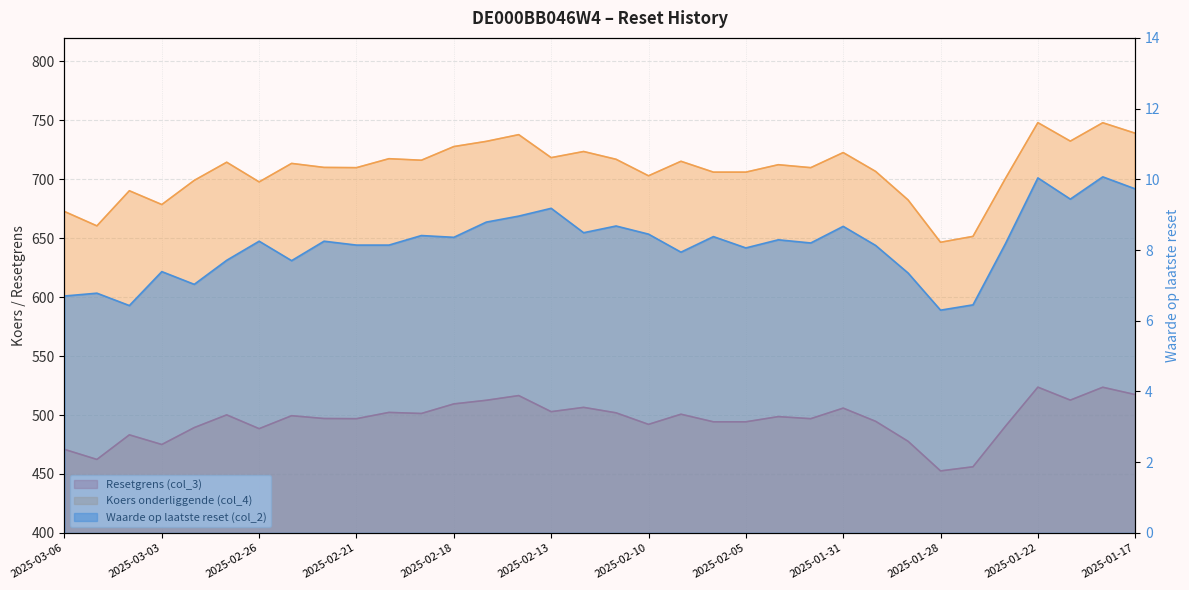

What value does the Koers onderliggende (col_4) series have at 2025-01-22?

748.1